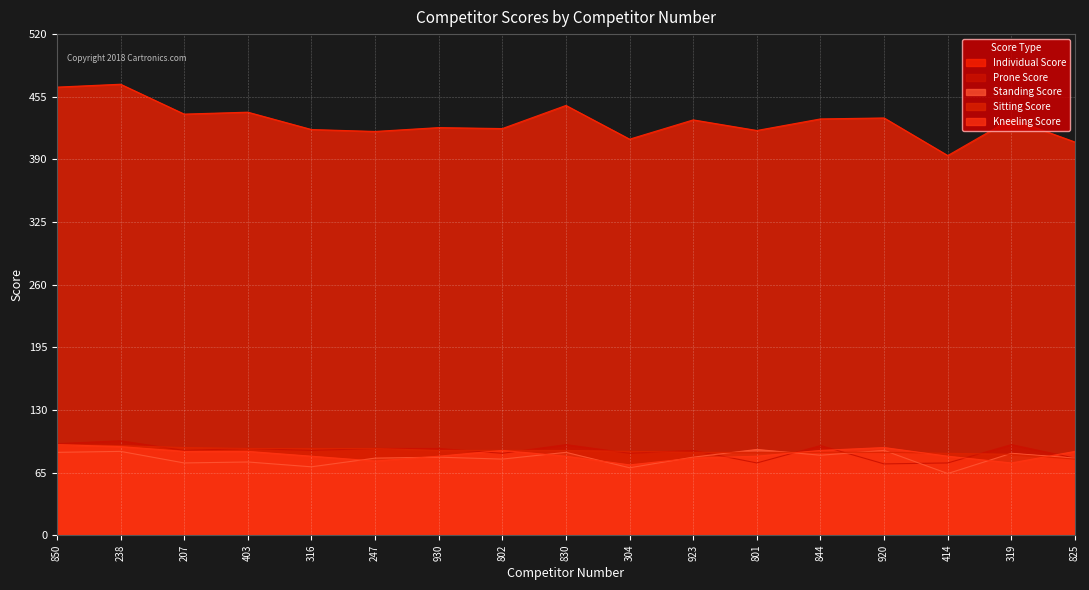

What is the maximum value for Standing Score?

89